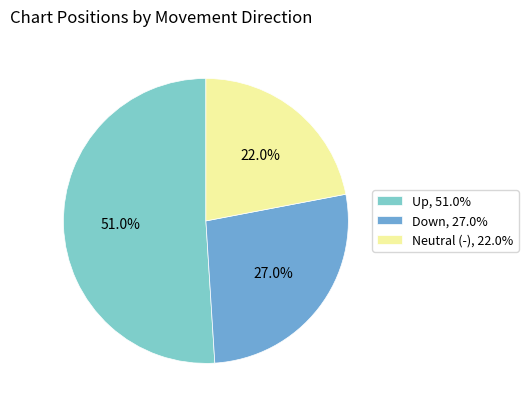

Approximately how many times larger is the value at Neutral (-), 22.0% compared to Down, 27.0%?

0.8